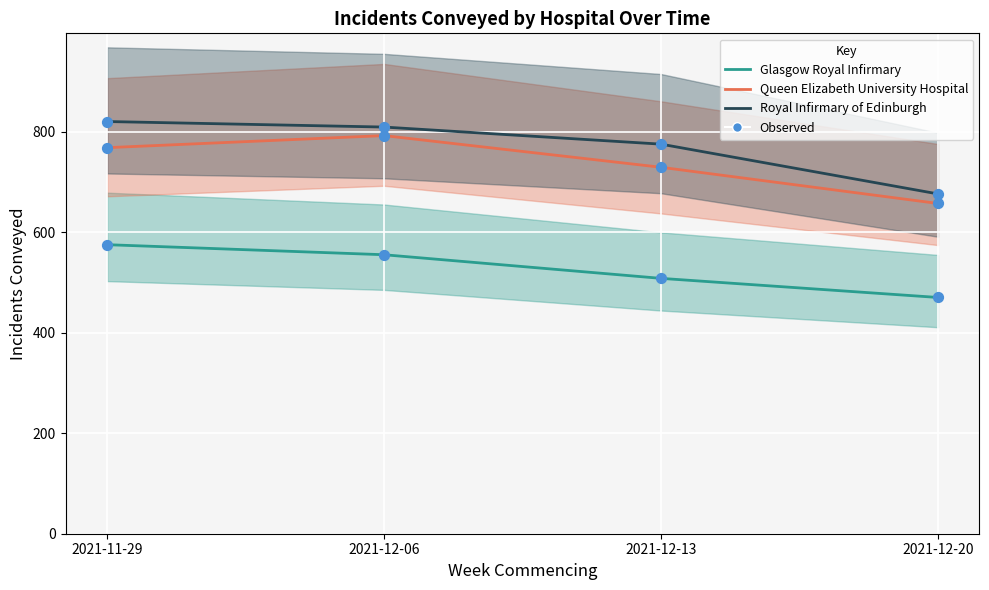

At which category is the sum across all series the highest?

2021-11-29